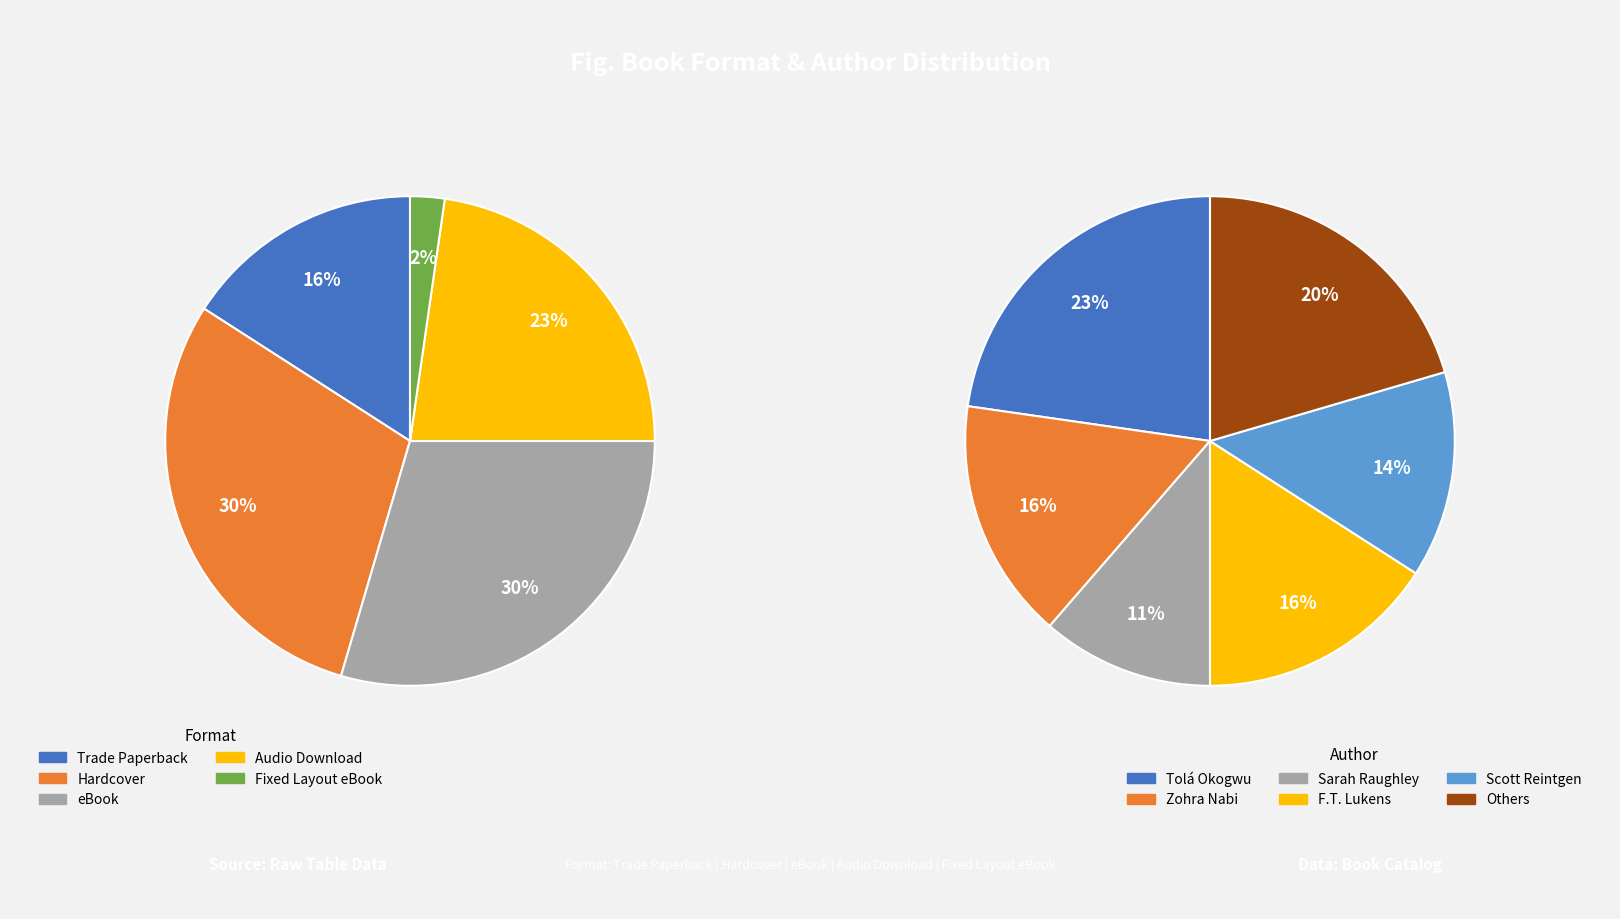

To the nearest percent, what is the difference between the eBook and Trade Paperback slice percentages?

14%